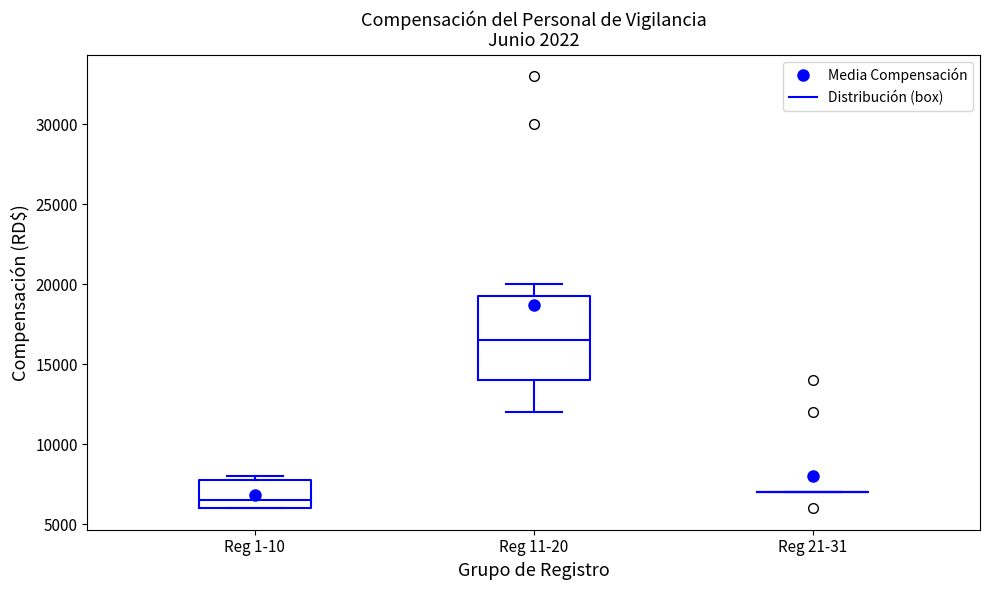

Reading left to right, read every box against the y-axis: the position of its median line, the range the box covers, and the ends of its whiskers. The values are not printed on the chart, so give them approximately, as read against the axis.

Reg 1-10: median 6500, box 6000 to 8000, whiskers 6000 to 8000 (just above the box's upper edge)
Reg 11-20: median 16500, box 14000 to 19500, whiskers 12000 to 20000
Reg 21-31: box collapsed to a line at 7000, whiskers 7000 to 7000